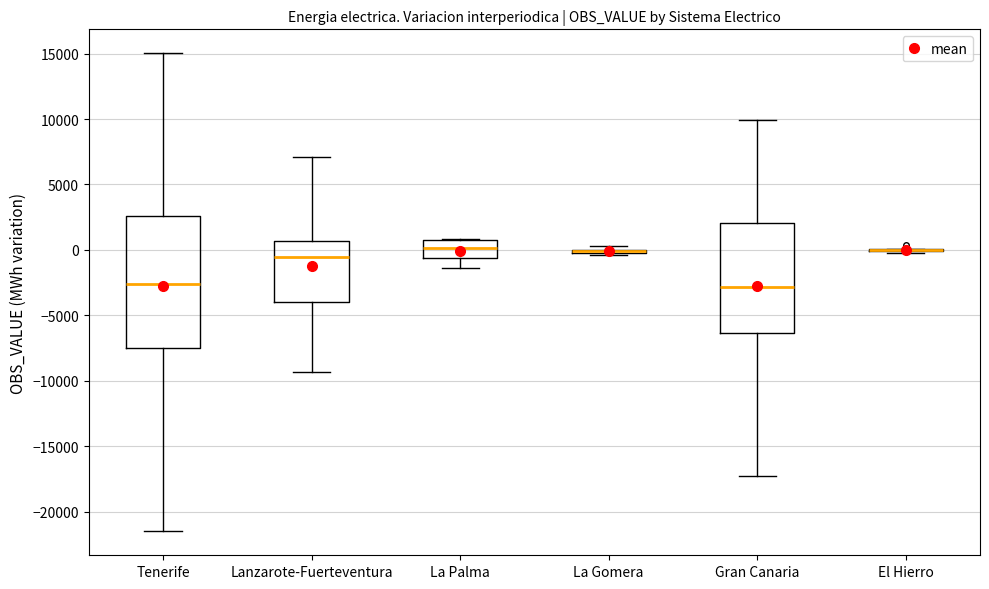

Which box is the tallest, from its lower edge to its upper edge?

Tenerife